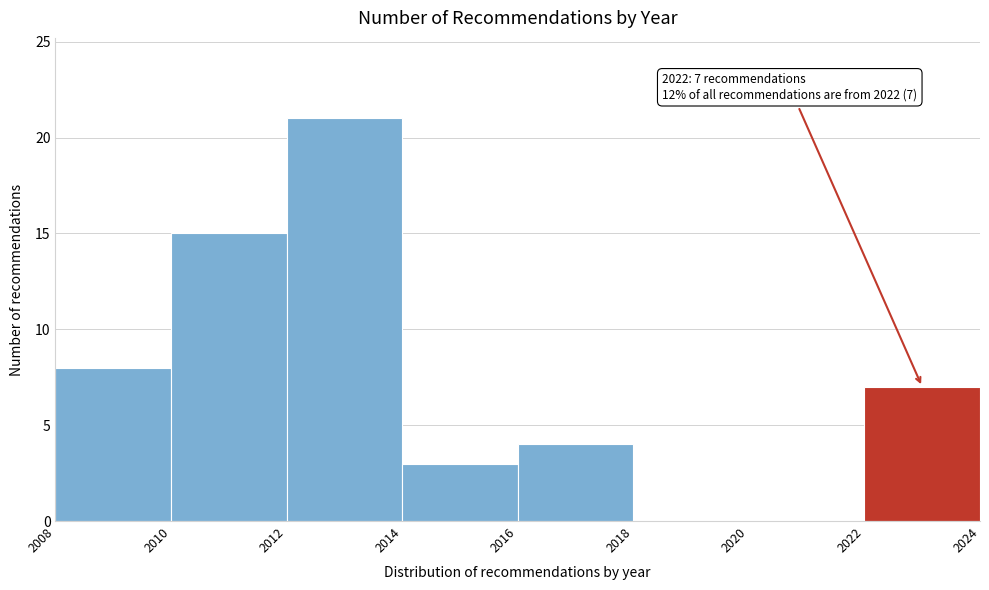

Over which range of the x-axis is the bar tallest?

2012 to 2014